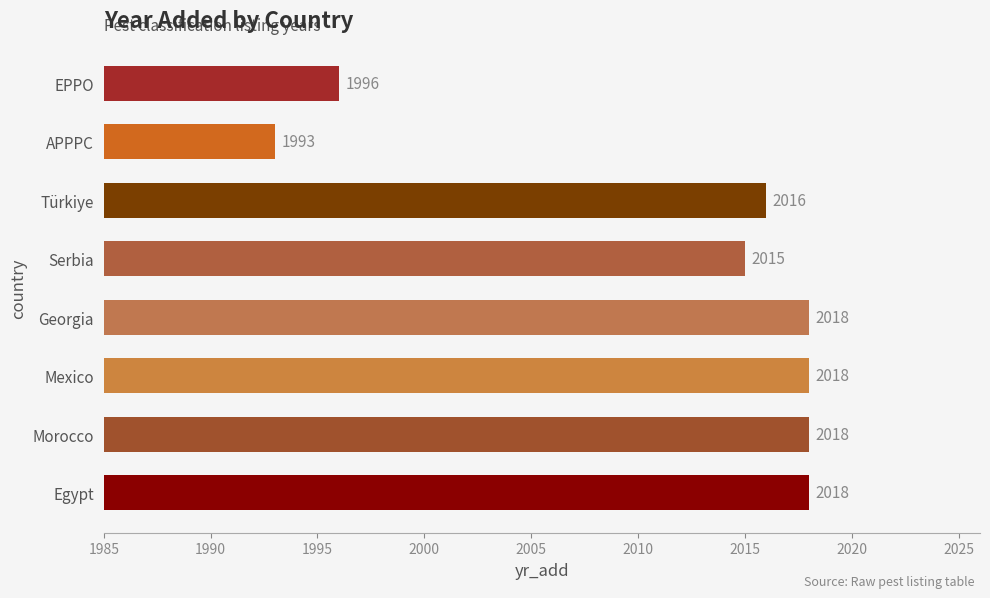

What is the minimum value shown in the chart?

1993